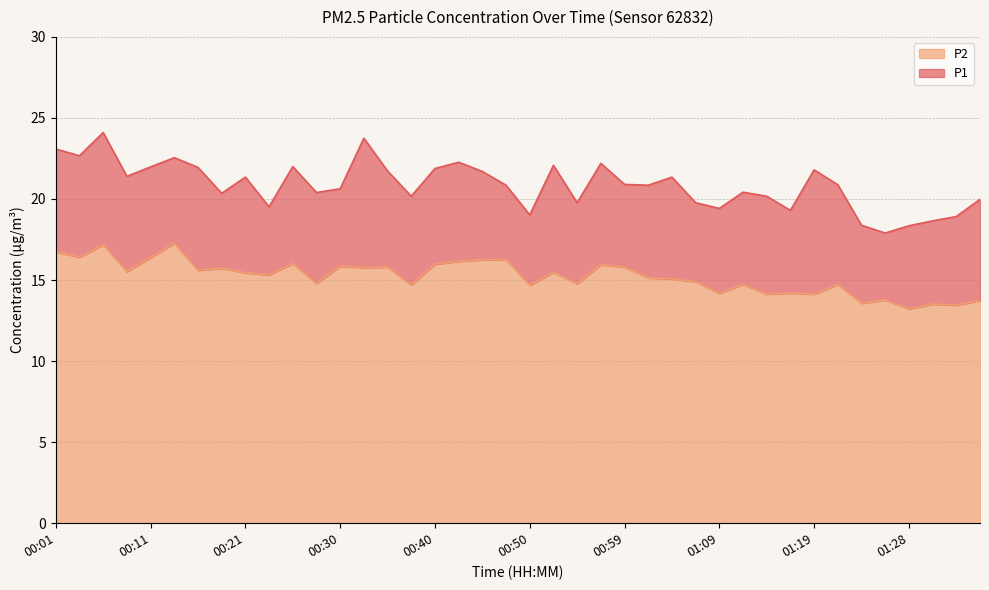

Rank the series by their average value, from lowest to highest.

P2, P1